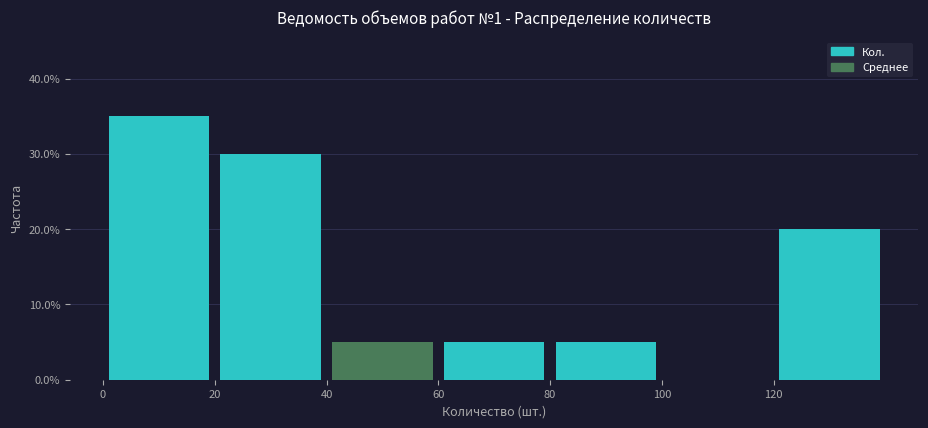

Which range on the x-axis has the tallest bar?

0 to 20